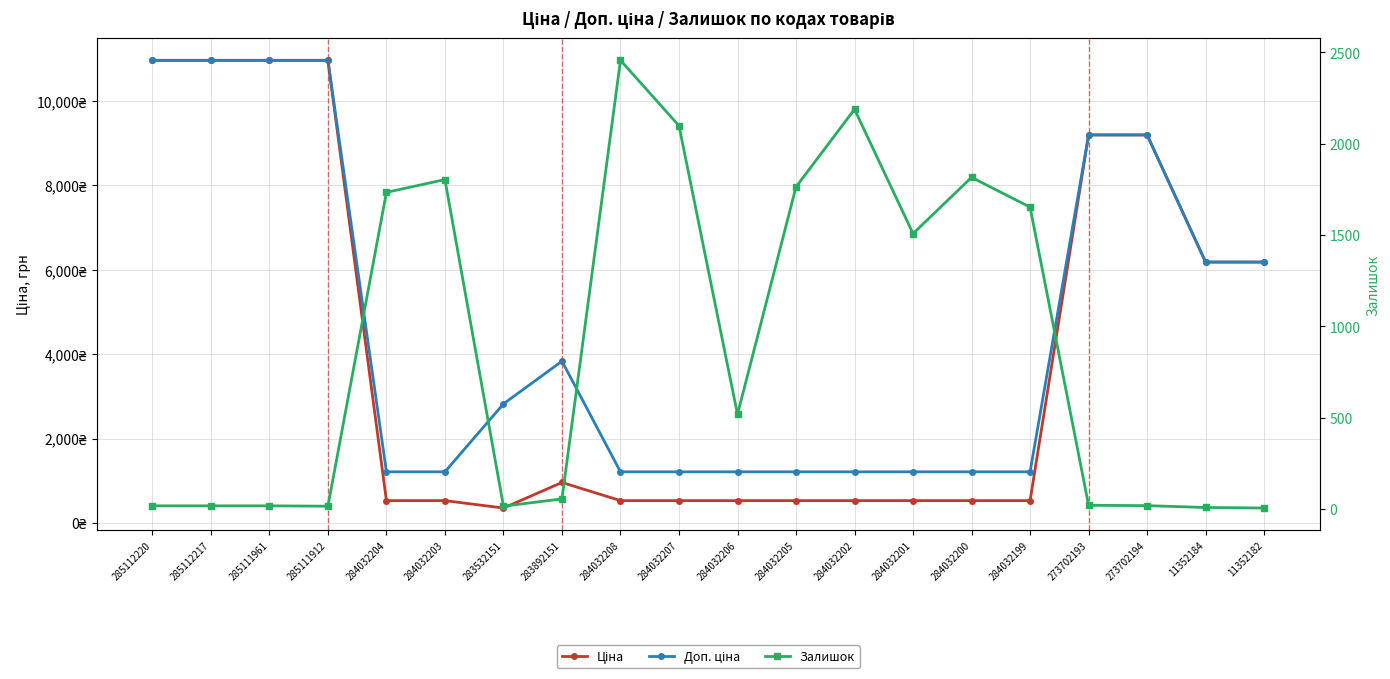

How many lines are shown in the chart?

3